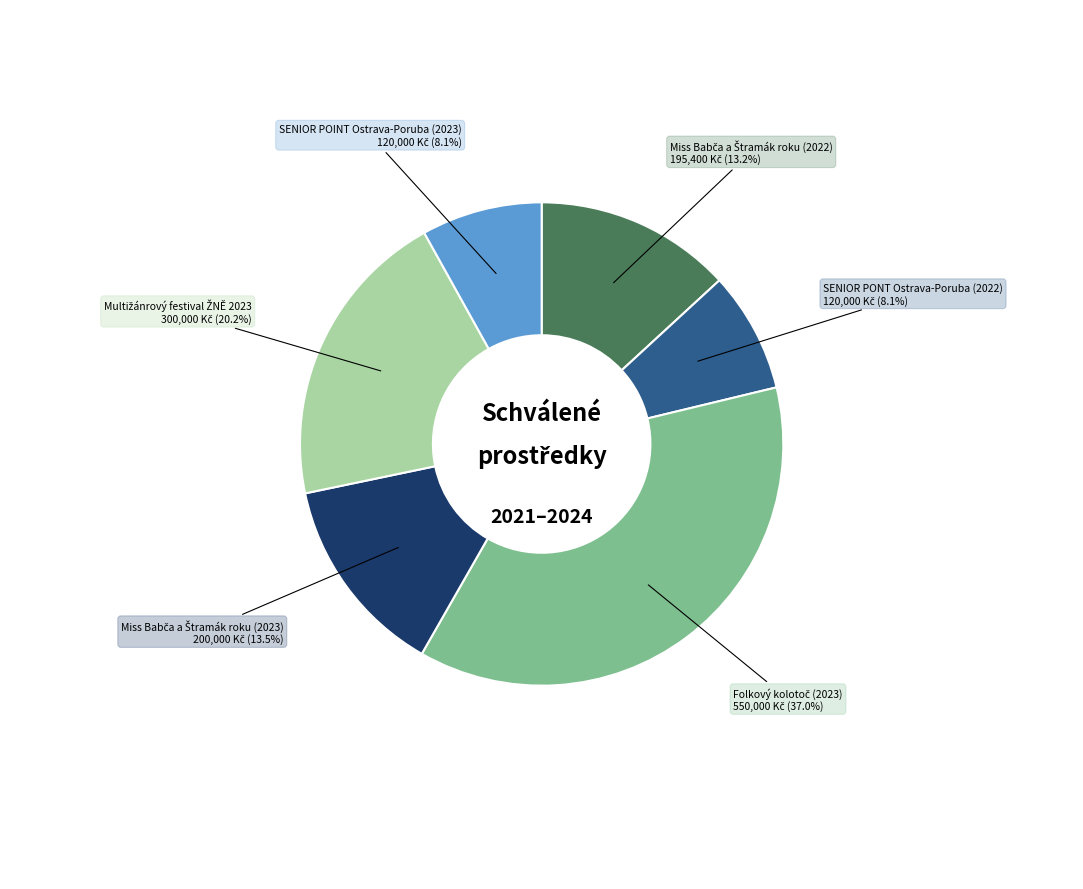

Is there any slice that represents more than half of the pie?

No